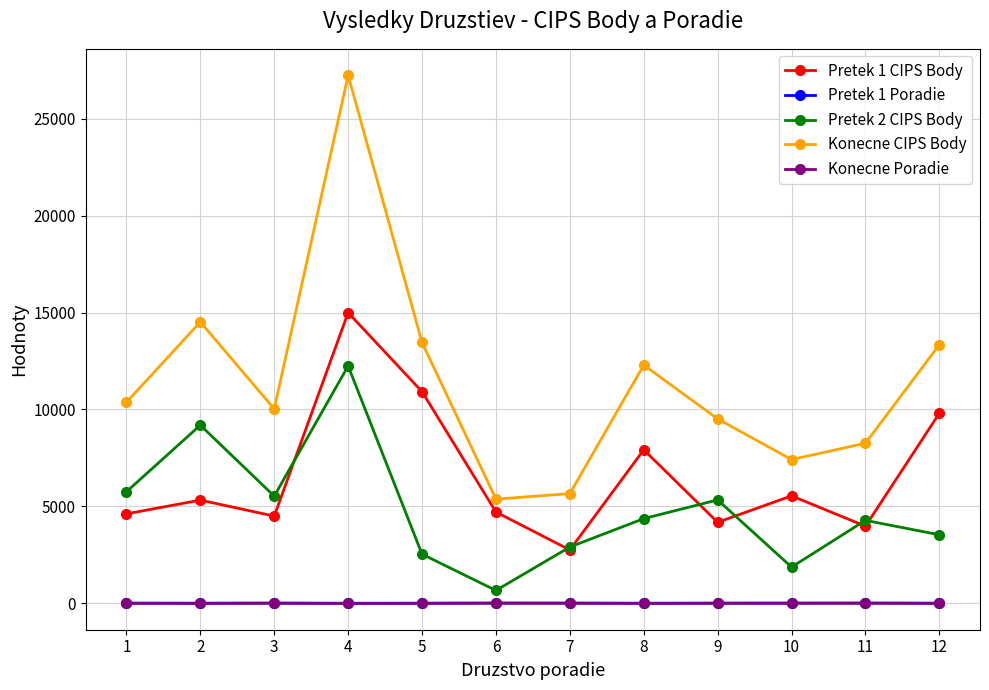

What is the lowest value of the Pretek 1 CIPS Body series?

2755